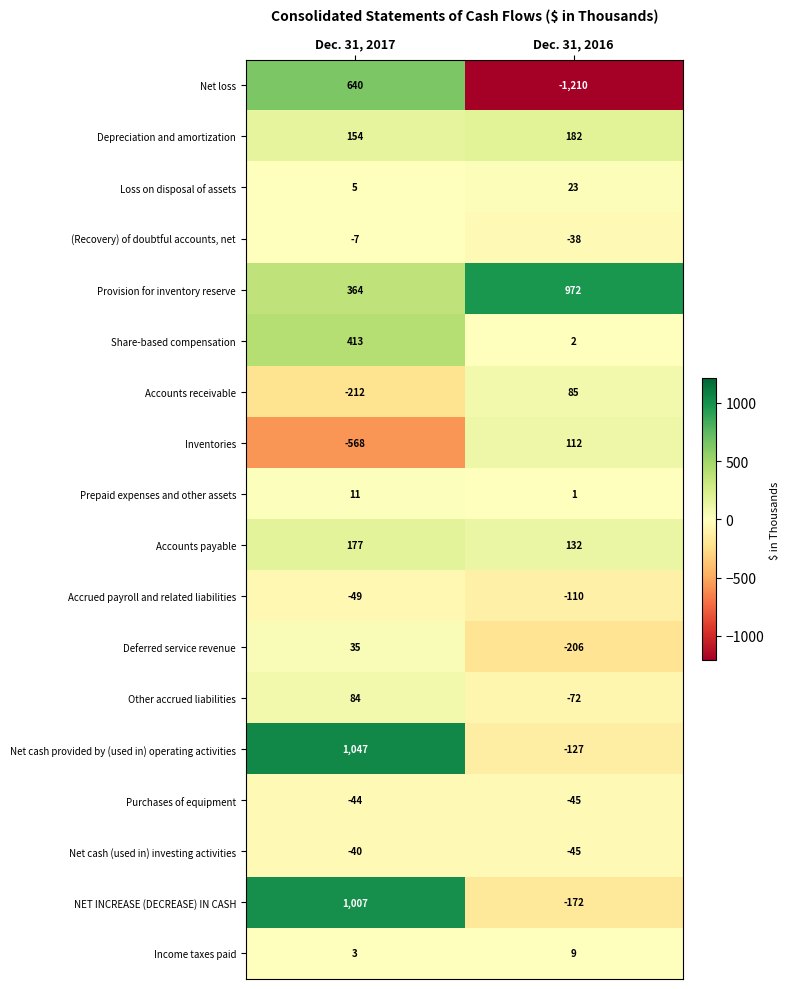

How many series are shown in this chart?

18